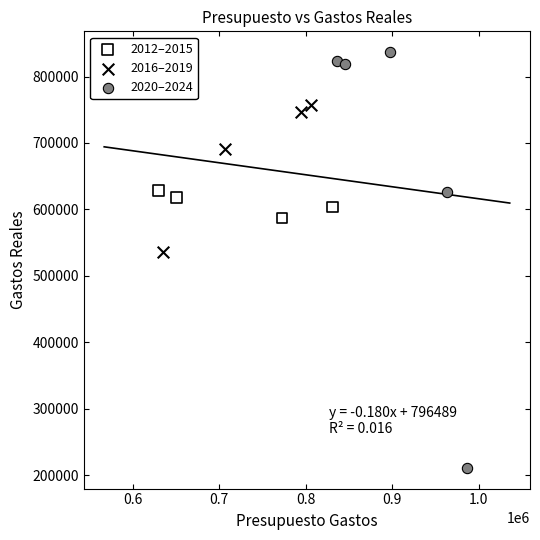

Which series reaches the minimum Y coordinate?

2020–2024